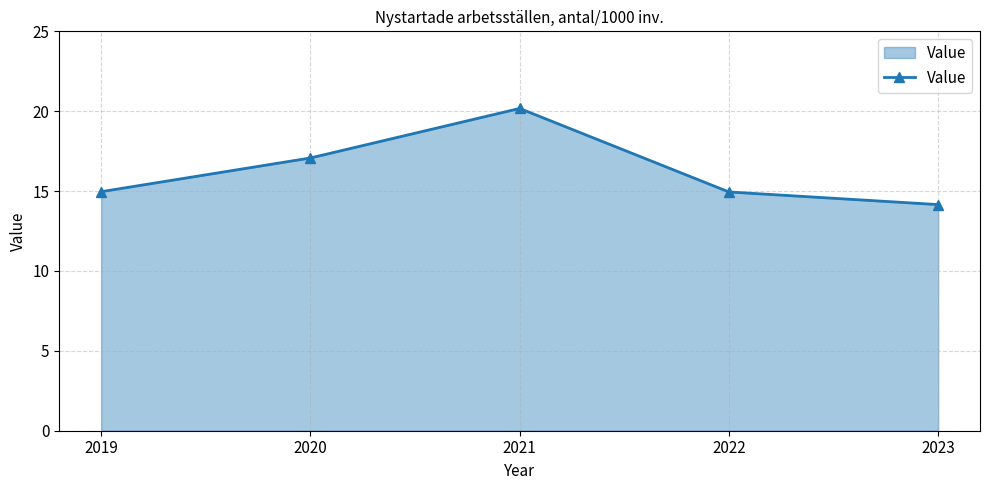

What is the smallest value displayed?

14.2